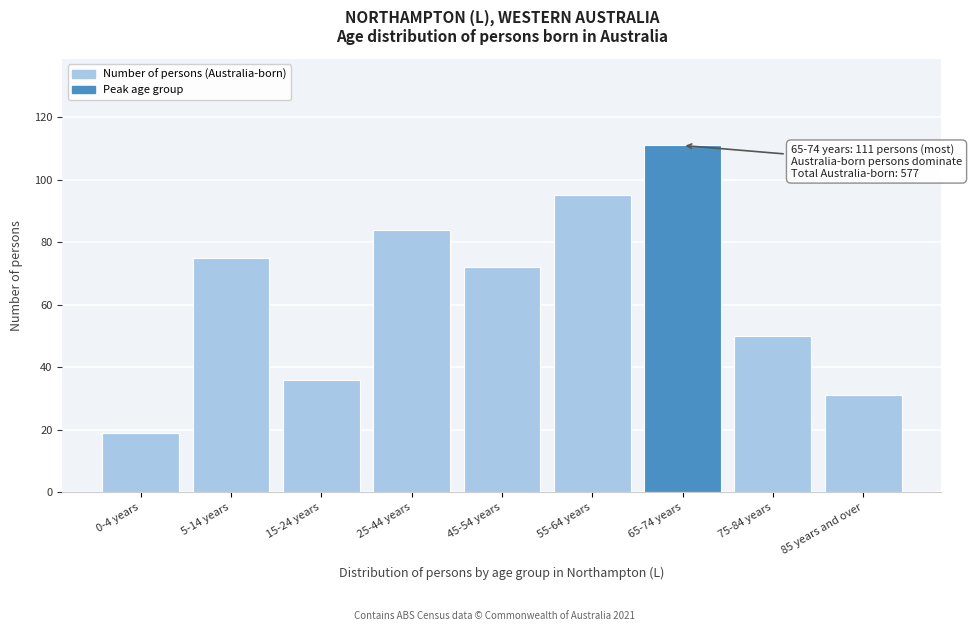

Reading right to left, transcribe all the data shown in this chart.

85 years and over=31	75-84 years=50	65-74 years=111	55-64 years=95	45-54 years=72	25-44 years=84	15-24 years=36	5-14 years=75	0-4 years=19